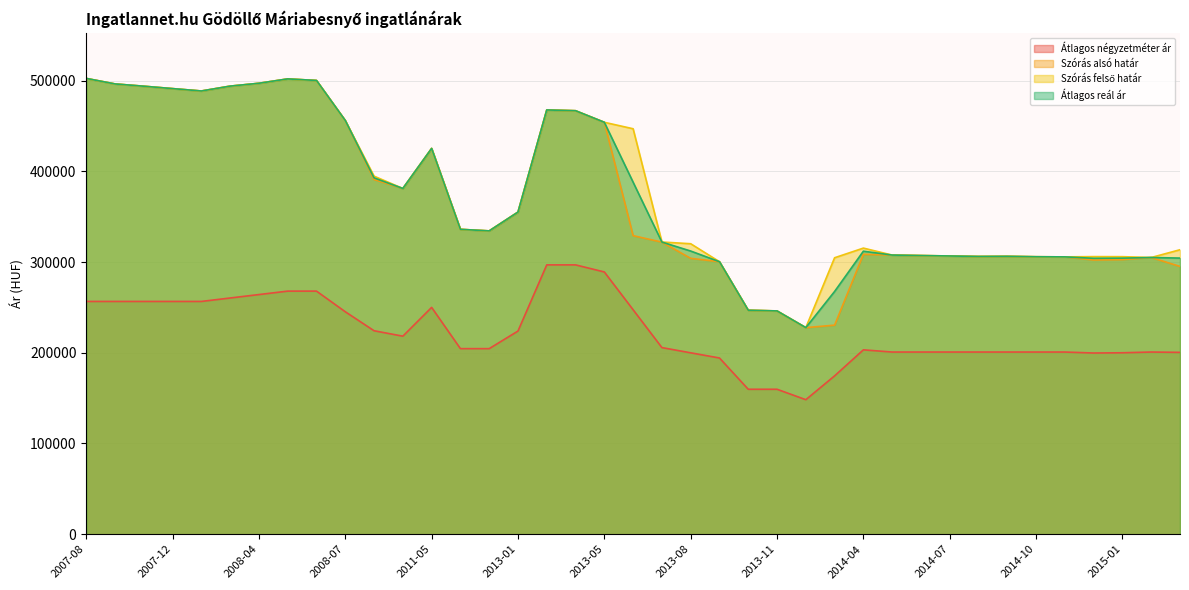

Count the number of data series in this chart.

4